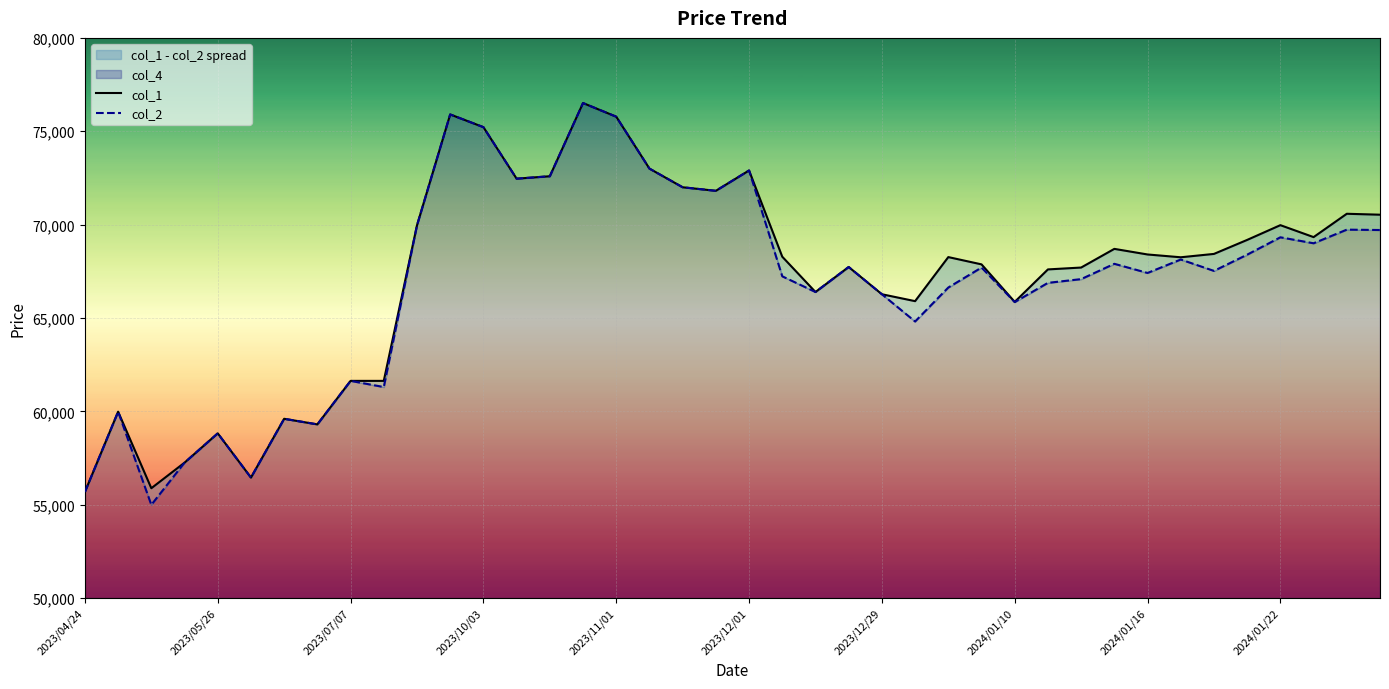

What is the difference between the col_1 values at 31 and 23?

970